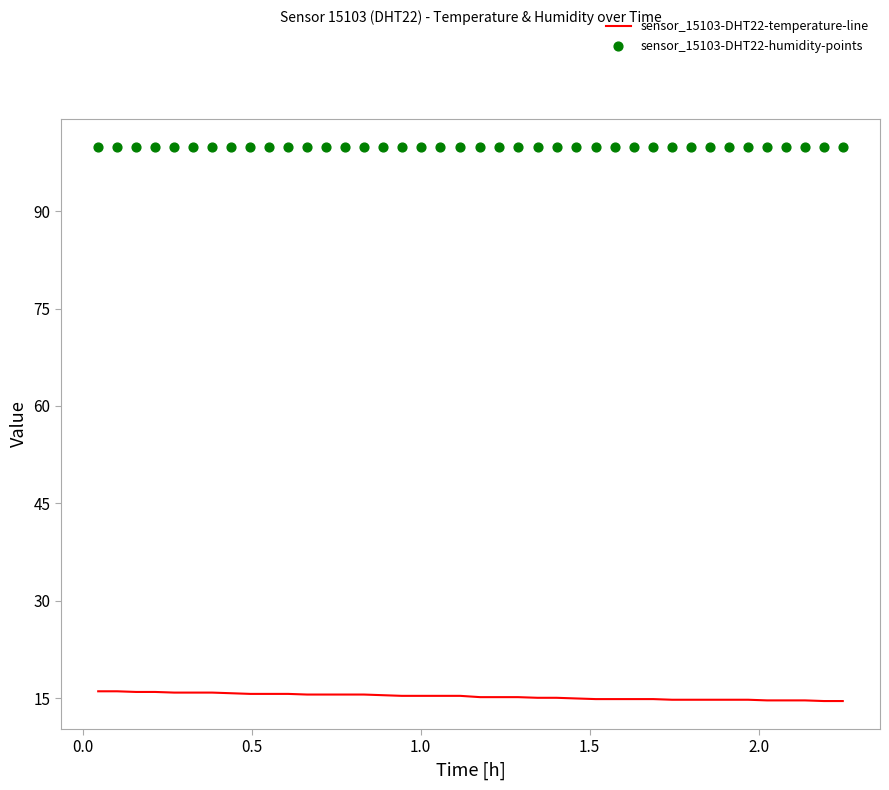

Which series has the largest Y range (max minus min)?

sensor_15103-DHT22-temperature-line